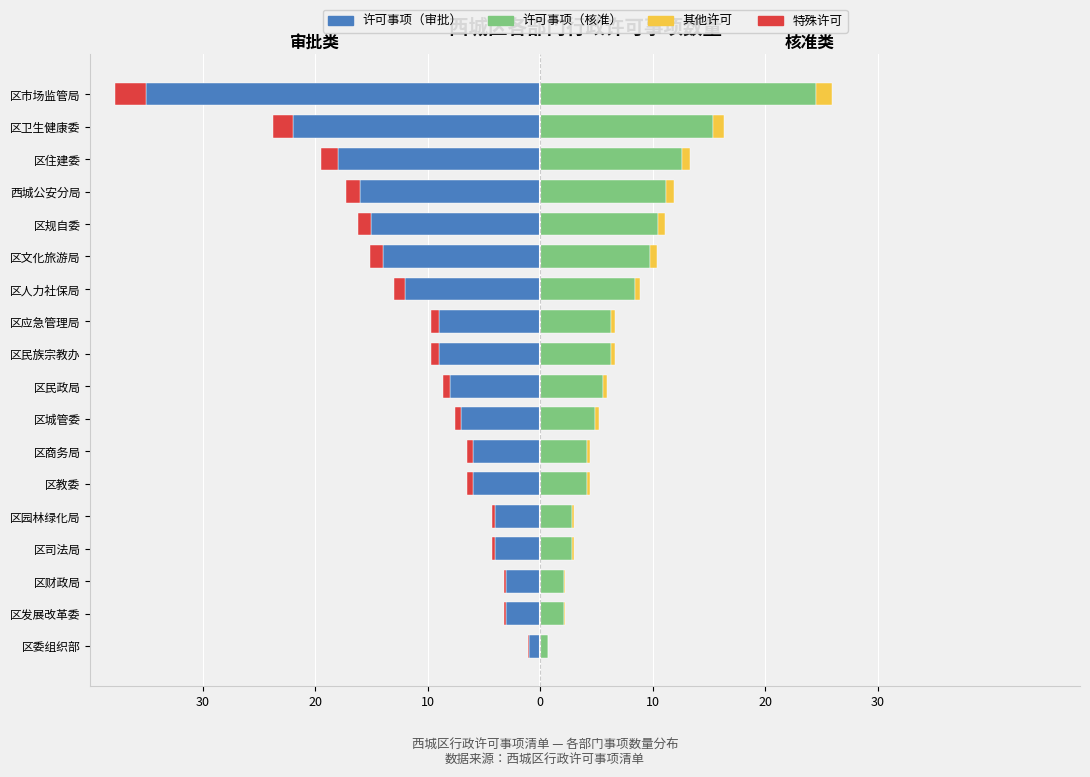

What is the difference between the 许可事项（核准） values at 区发展改革委 and 区商务局?

2.1